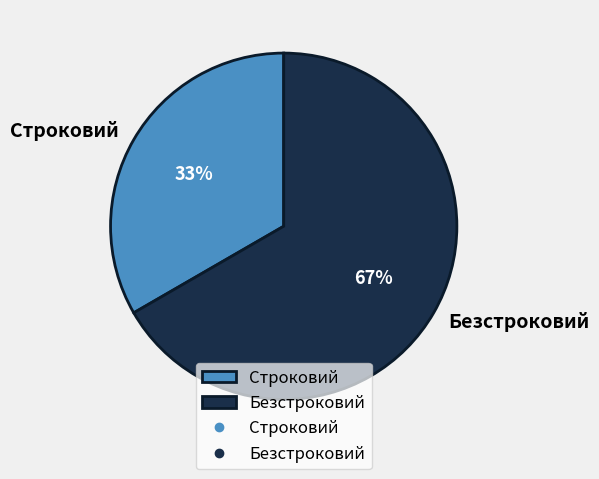

To the nearest percent, what portion does Безстроковий represent?

67%